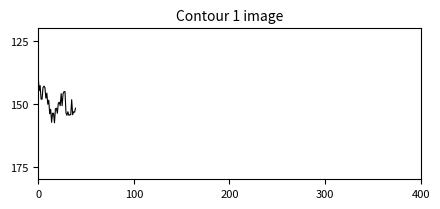

What is the minimum value shown in the chart?

139.4